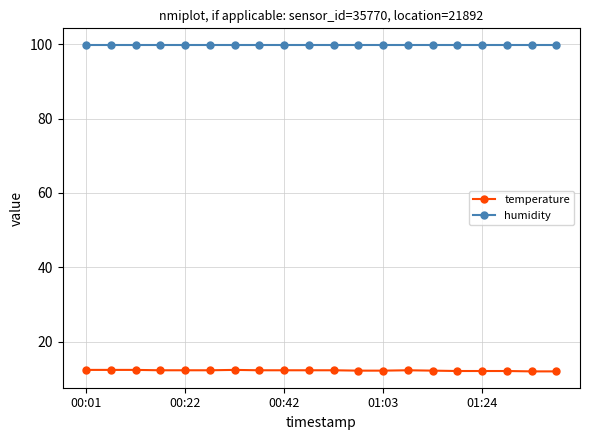

What is the highest value of the temperature series?

12.4